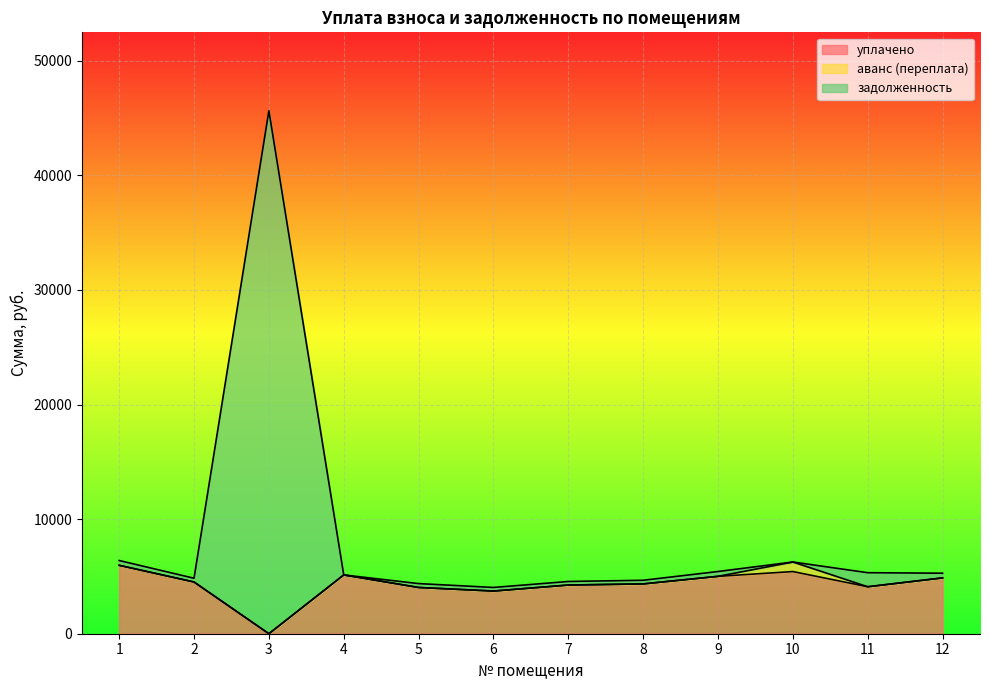

What is the approximate value of уплачено at 9?

5007.9